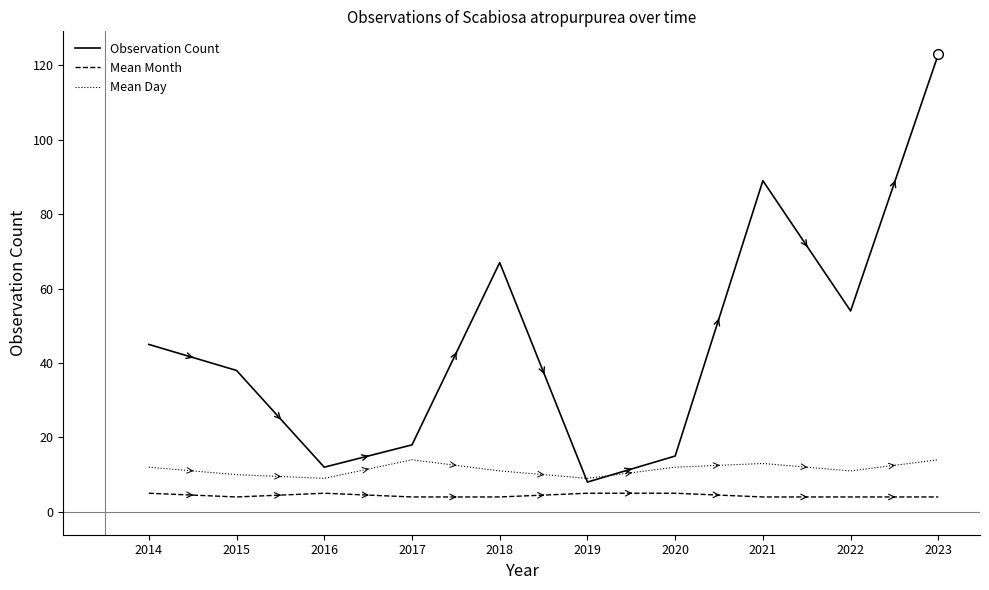

Reading left to right, transcribe all the data shown in this chart.

Observation Count: 45	38	12	18	67	8	15	89	54	123
Mean Month: 5	4	5	4	4	5	5	4	4	4
Mean Day: 12	10	9	14	11	9	12	13	11	14